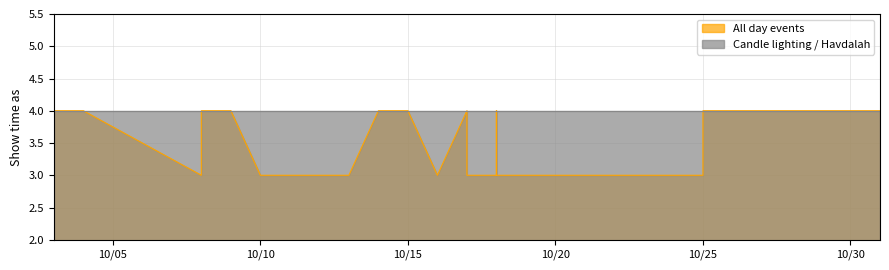

What is the value of the 15th point from the left?

4